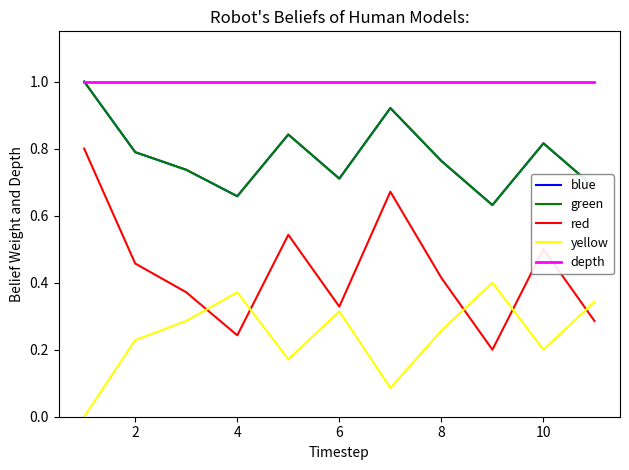

What is the value of the green point at the 4th from the left?

0.7